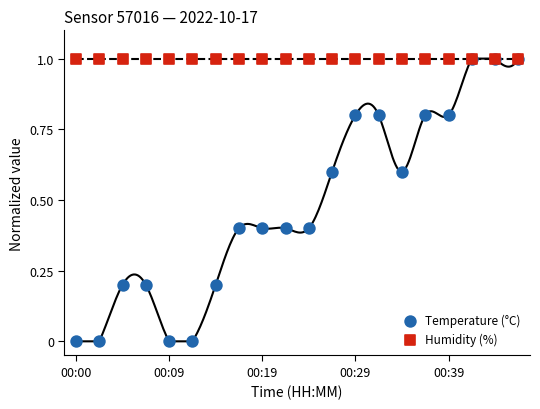

What are all the series names shown in the legend?

Temperature (°C), Humidity (%)